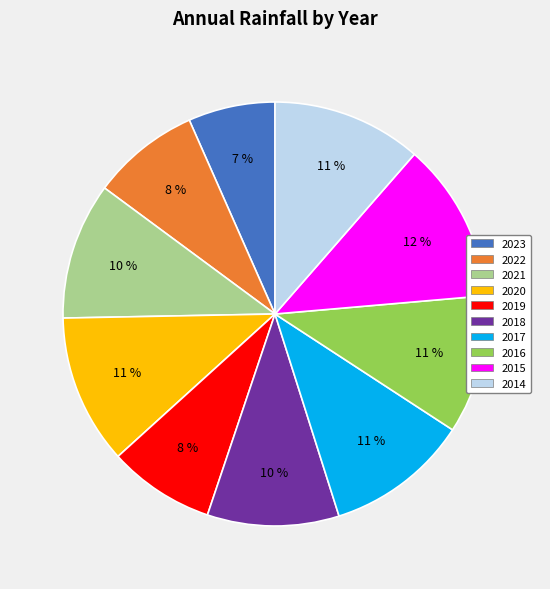

Between 2014 and 2019, which is larger?

2014